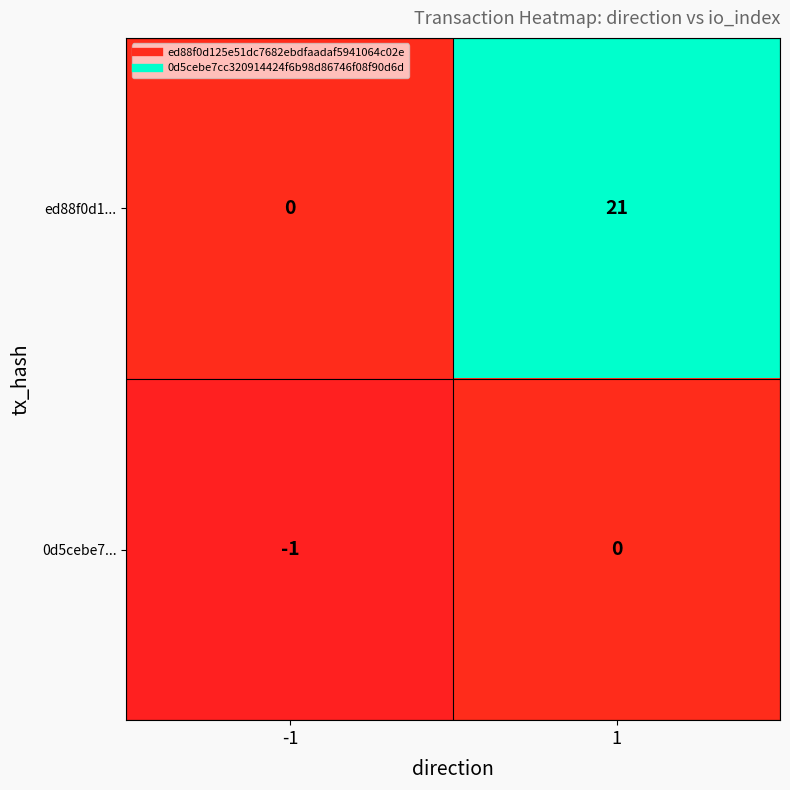

What is the difference between the ed88f0d1... values at 1 and -1?

21